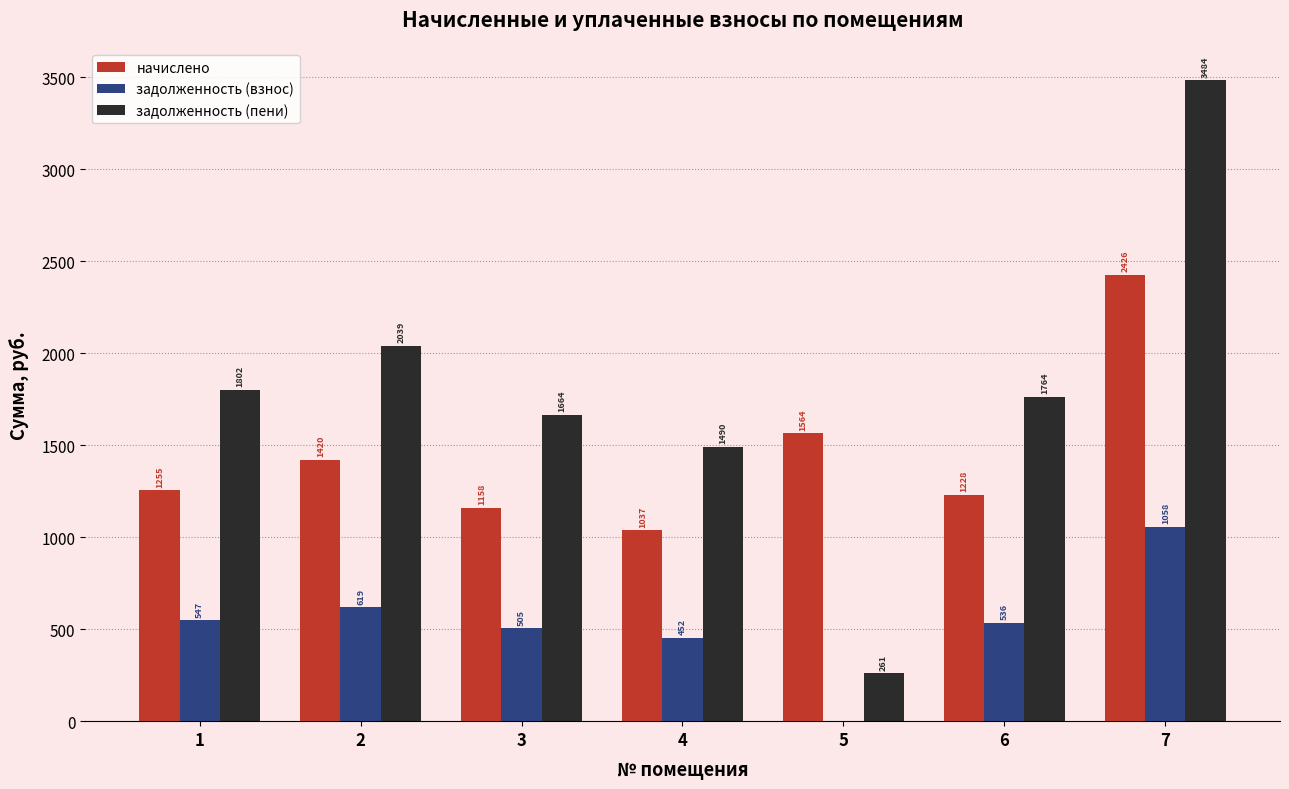

Which label corresponds to the largest value in the chart?

7